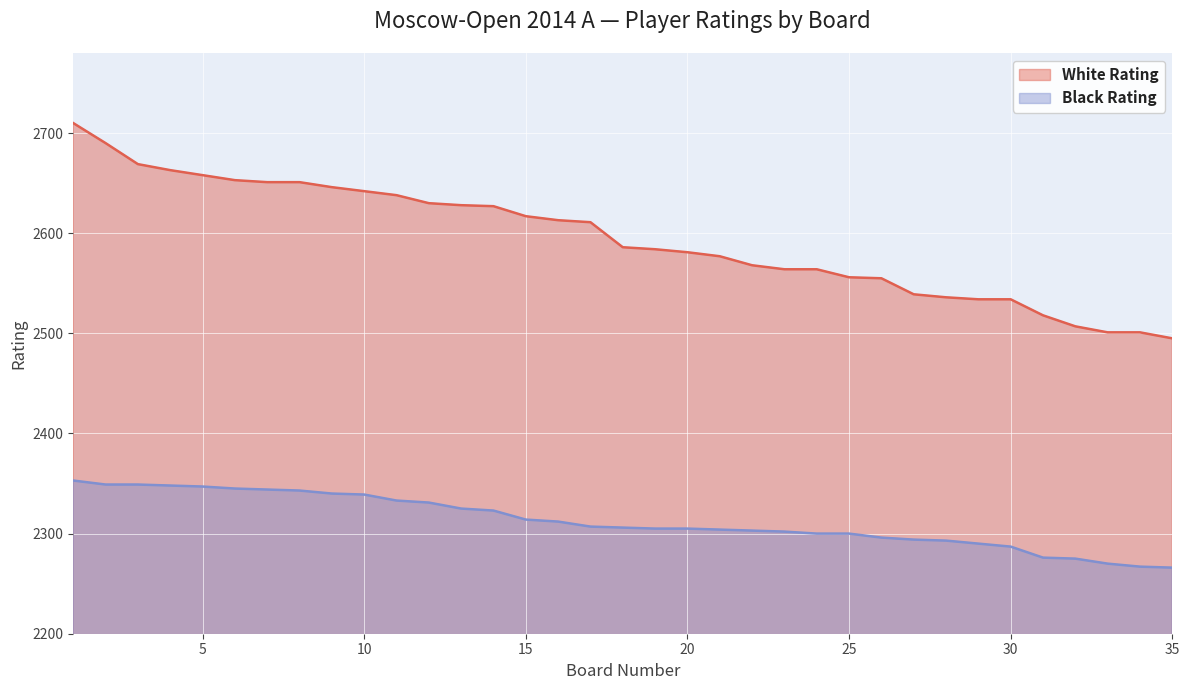

What is the maximum value shown in the chart?

2710